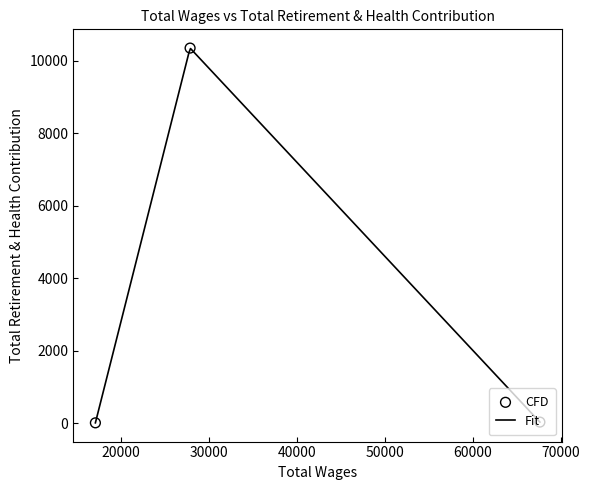

Which has a higher value, 67644.0 or 27881.0?

27881.0